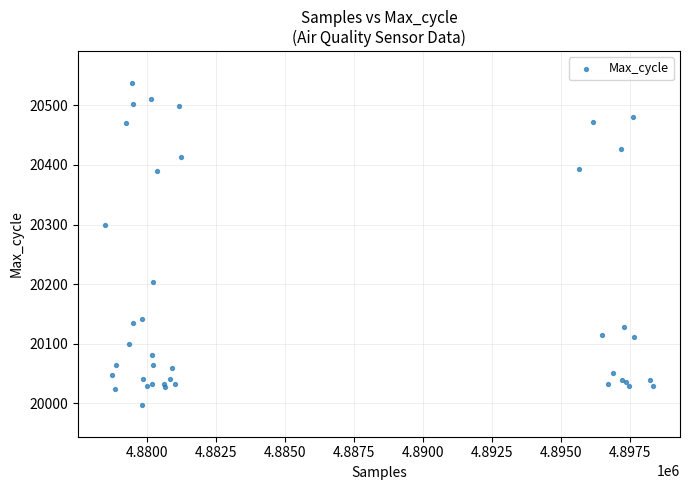

What Y value in the scatter plot is closest to 20267?

20300